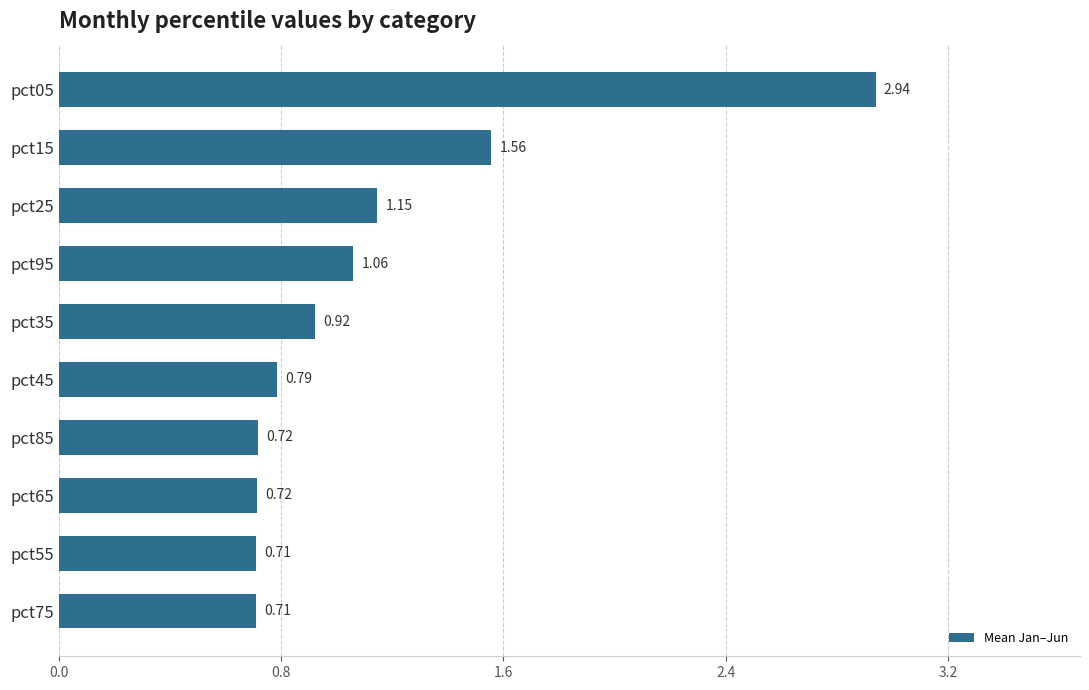

What is the sum of all values?

11.3